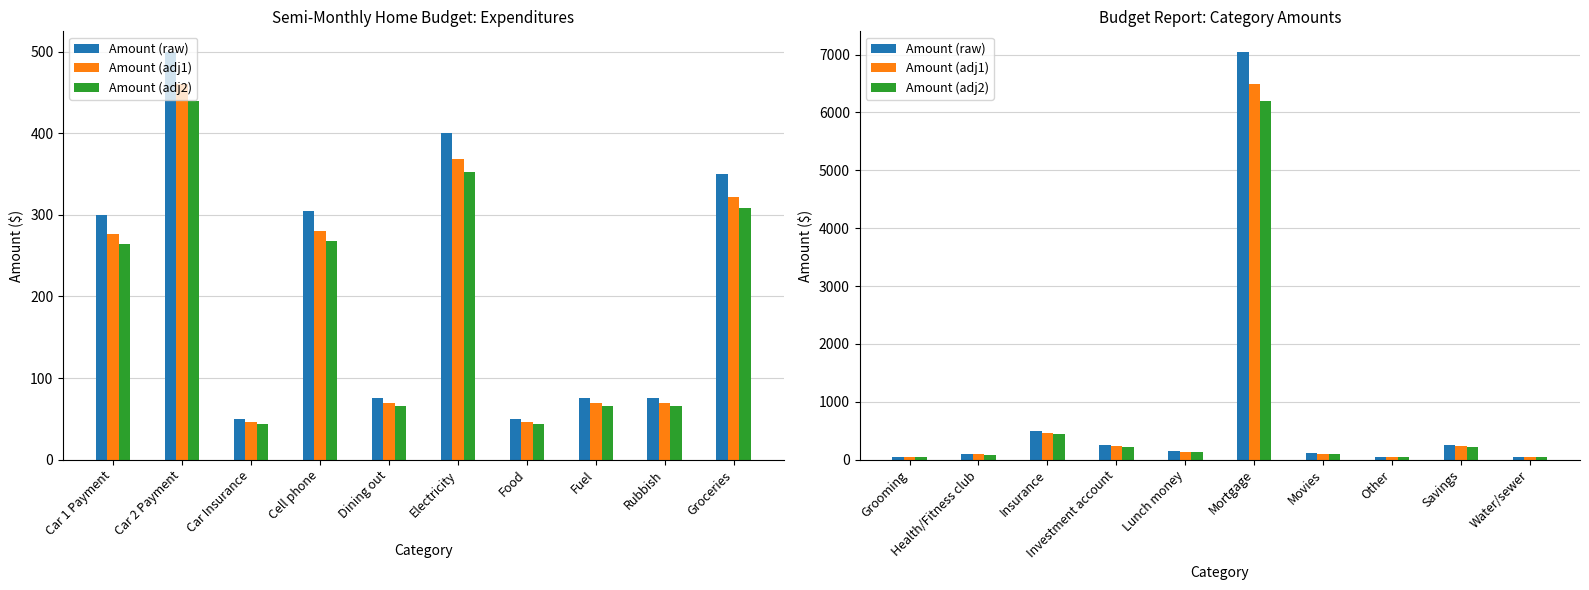

What is the sum of all Amount (raw) values?

8562.0